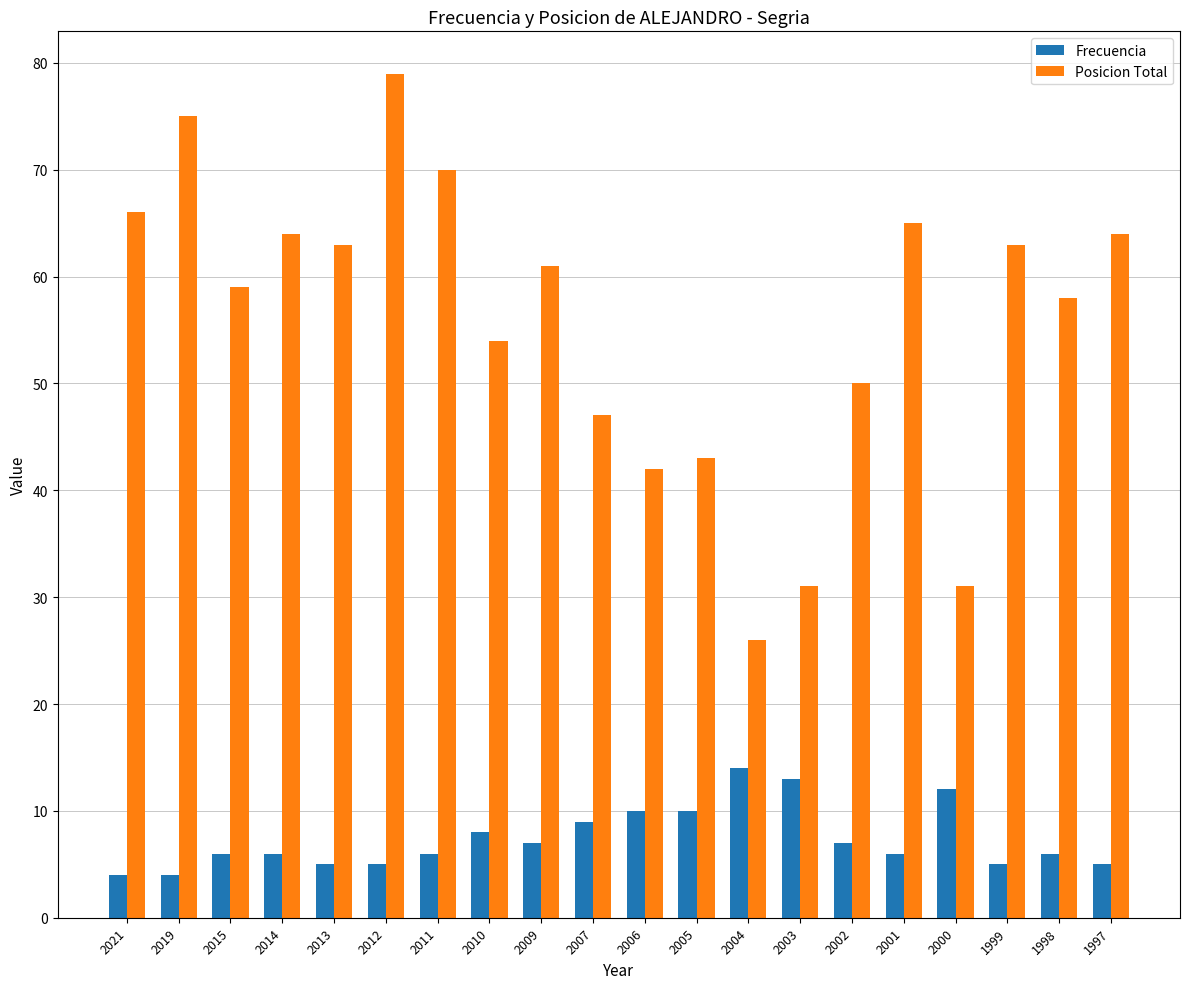

Count the number of categories in the chart.

20